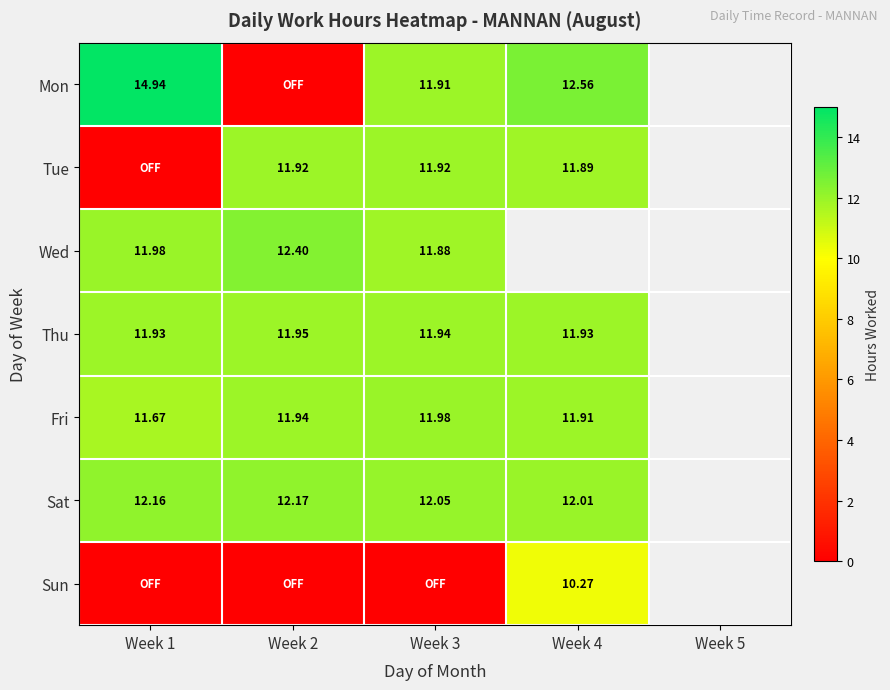

Is the value of Mon at Week 4 greater than the value of Fri at Week 1?

Yes